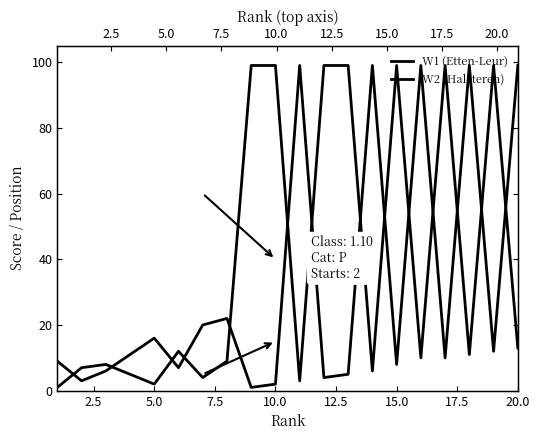

What position from the left is 10.0?

10